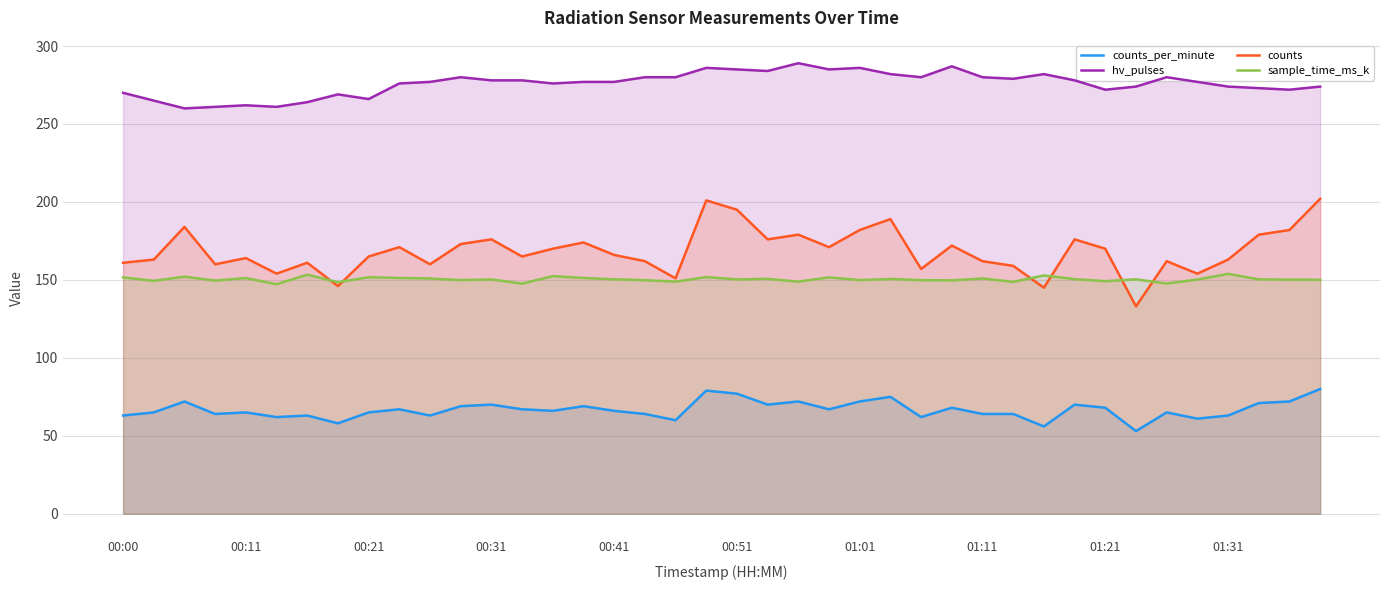

What is the difference between the maximum and second lowest values in the hv_pulses series?

28.0